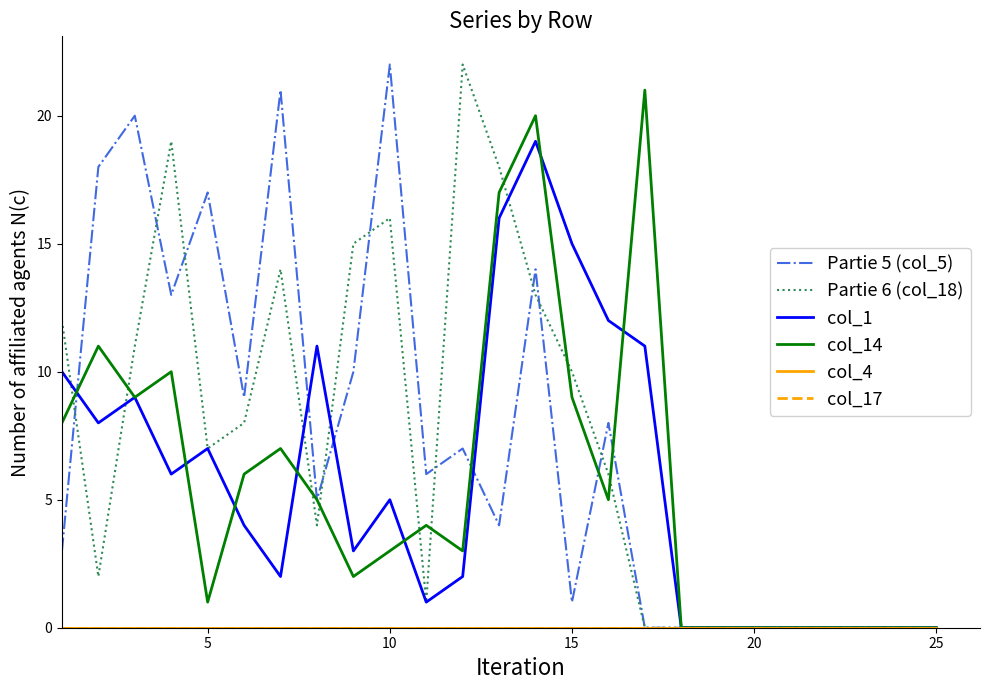

Which series has the largest total across all categories?

Partie 5 (col_5)